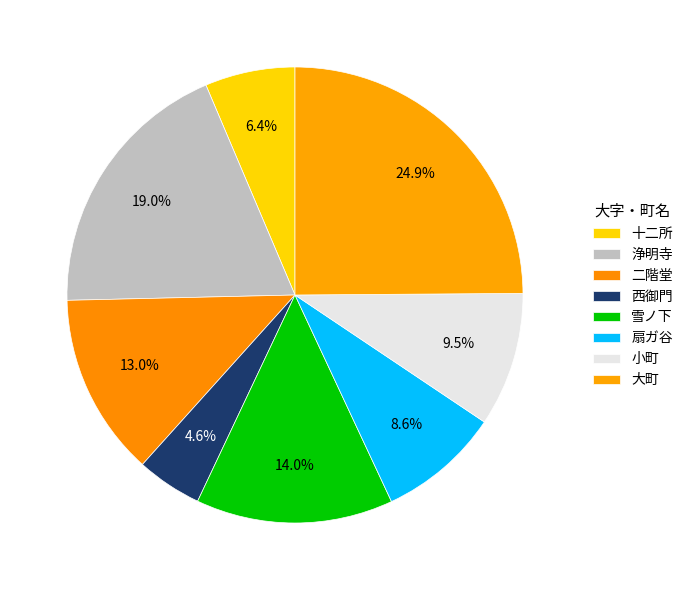

How many slices are in this pie chart?

8